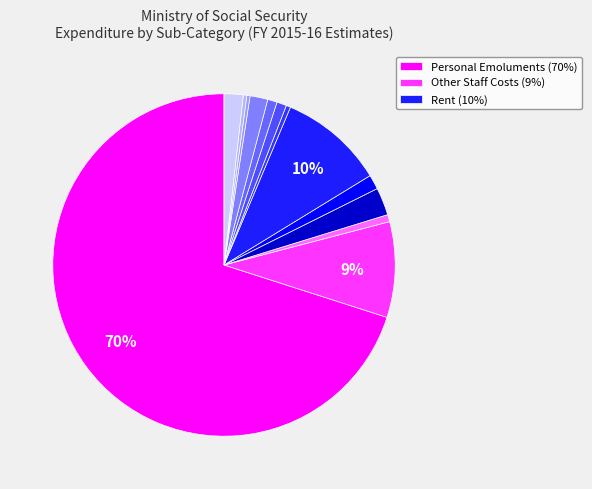

Is there a majority slice in this chart?

Yes